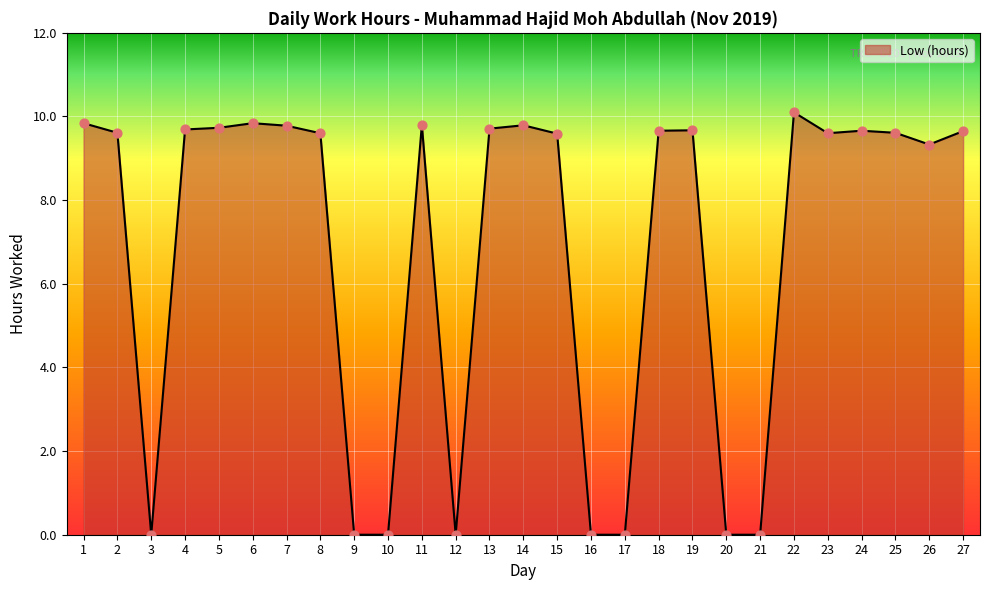

Approximately how many times larger is the value at 19 compared to 8?

1.0